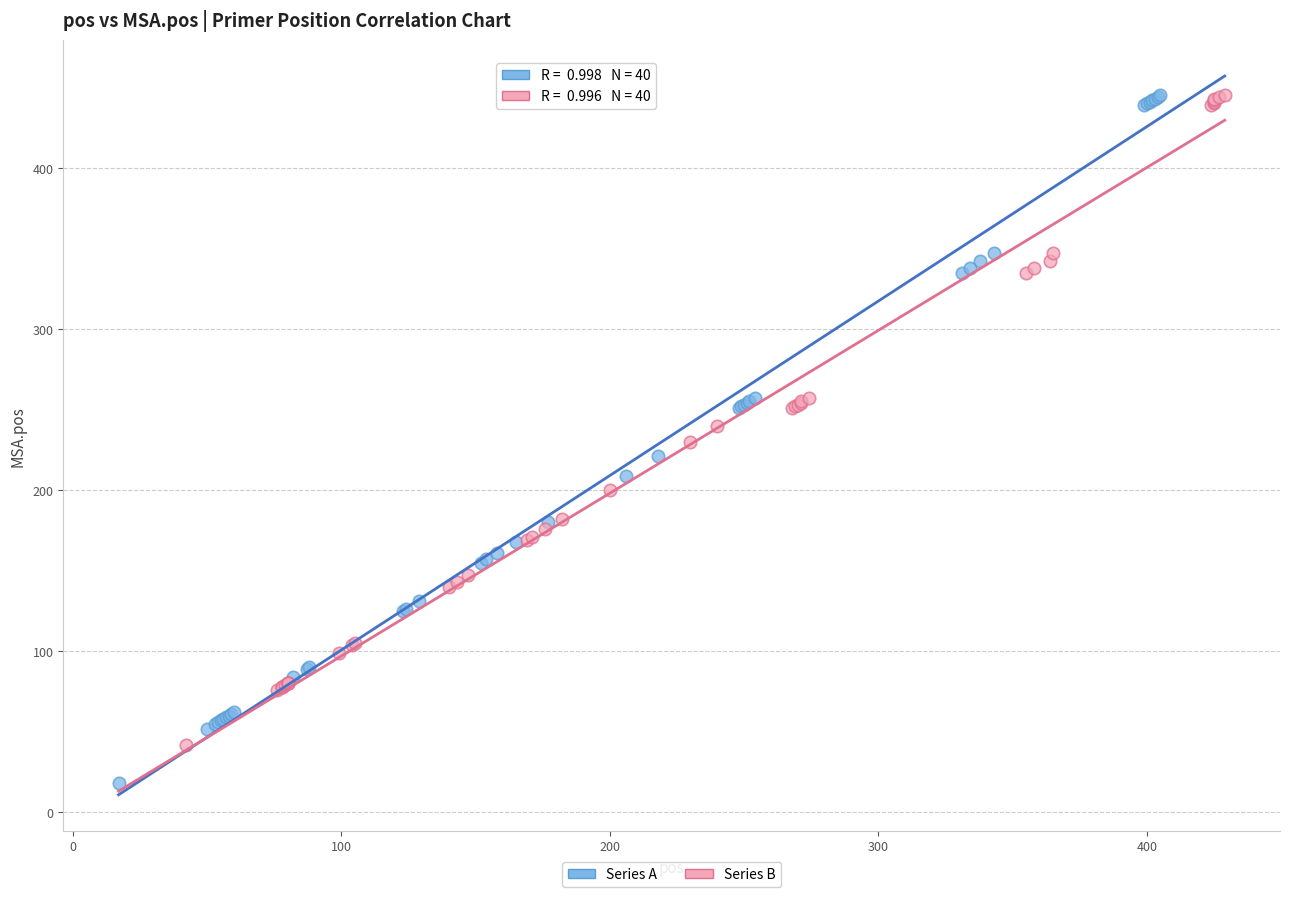

What are all the series names shown in the legend?

Series A, Series B